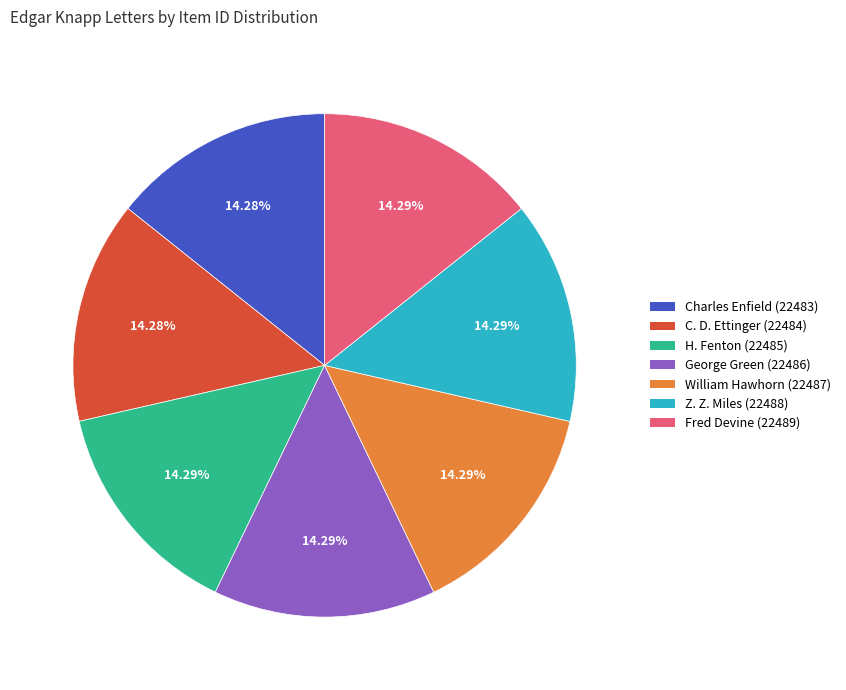

Is there any slice that represents more than half of the pie?

No